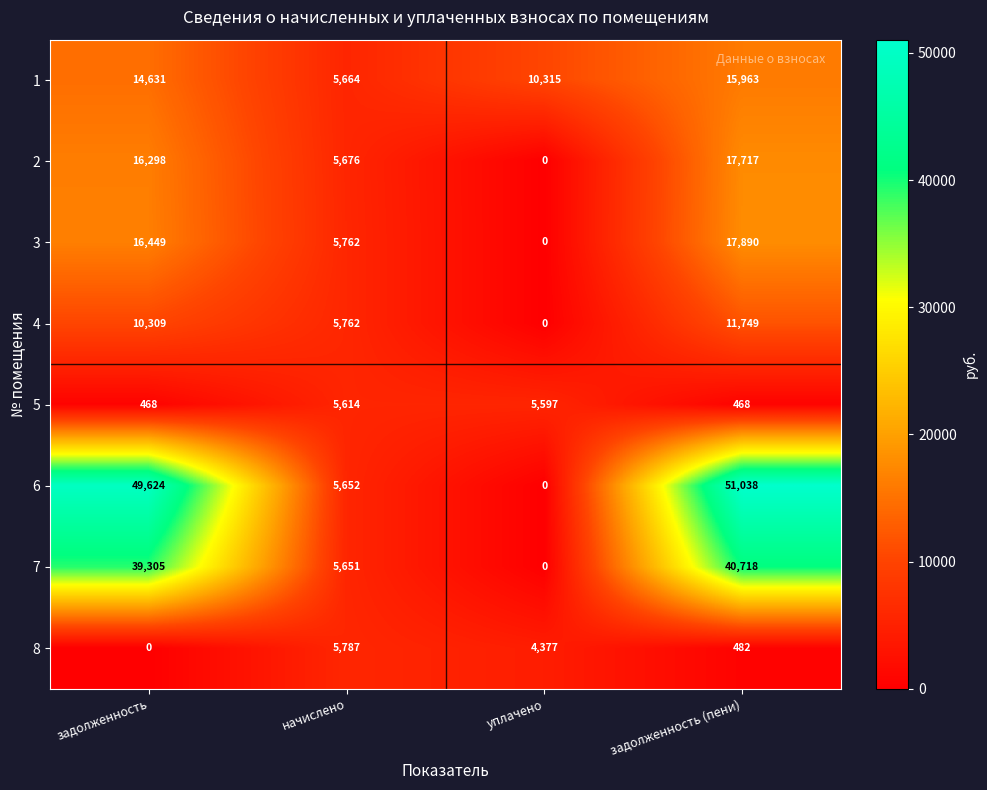

Rank the series by their maximum value, from lowest to highest.

5, 8, 4, 1, 2, 3, 7, 6